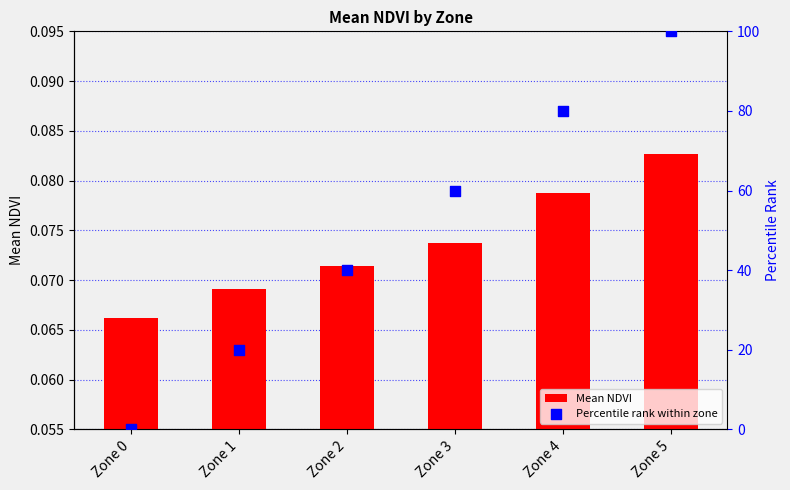

What is the total value across all series at Zone 4?

80.1